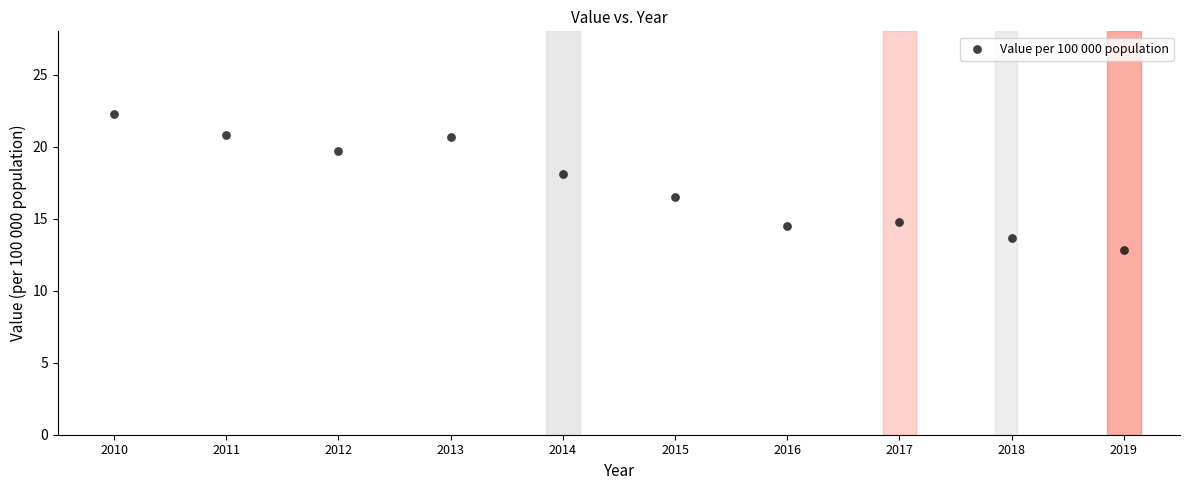

What Y value in the scatter plot is closest to 17?

16.5